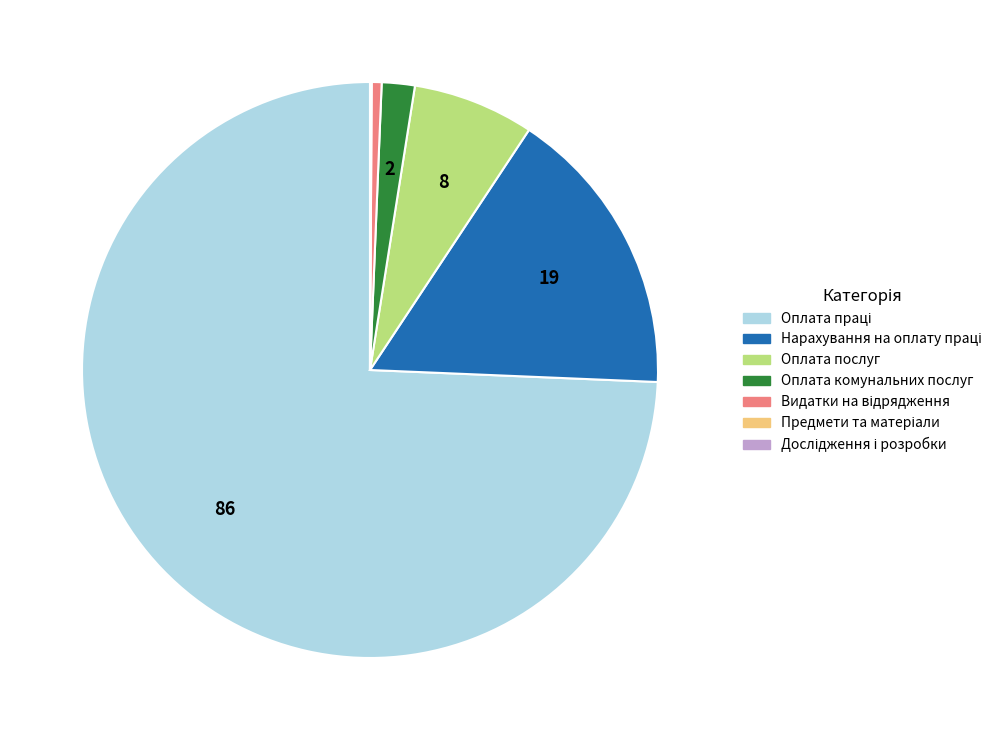

Does any single category account for the majority?

Yes